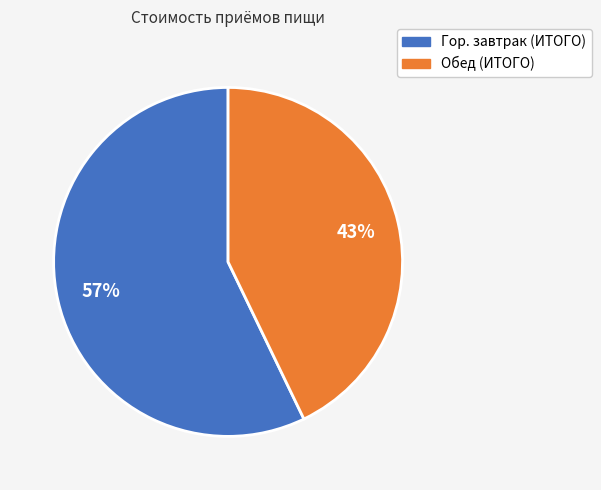

Between Гор. завтрак (ИТОГО) and Обед (ИТОГО), which is larger?

Гор. завтрак (ИТОГО)